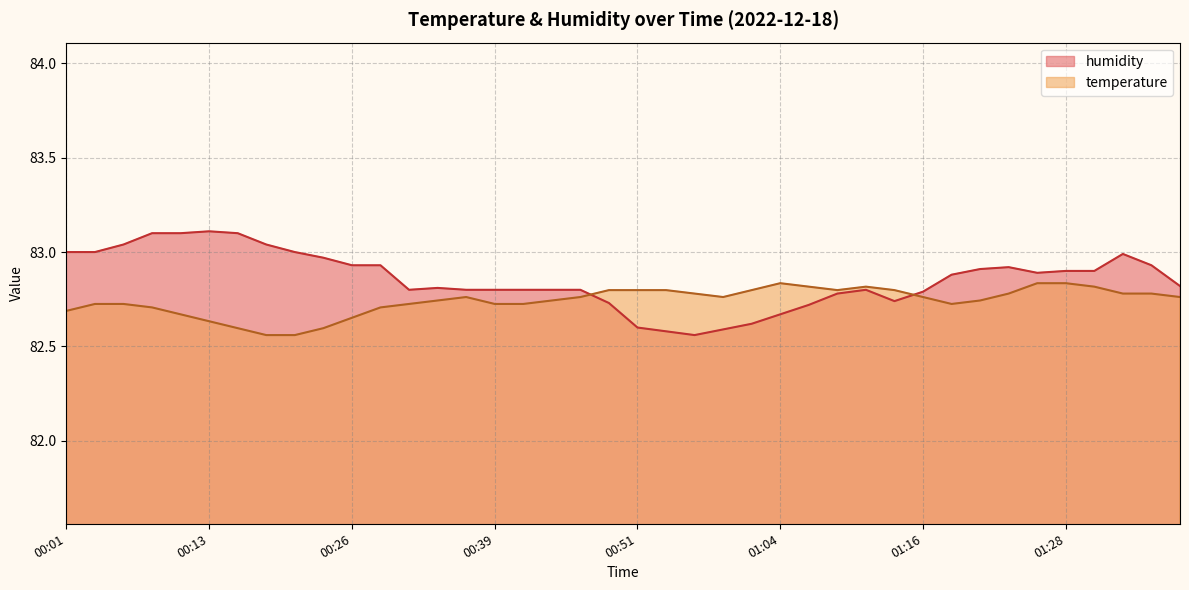

Where is humidity nearest to the value 82?

00:56